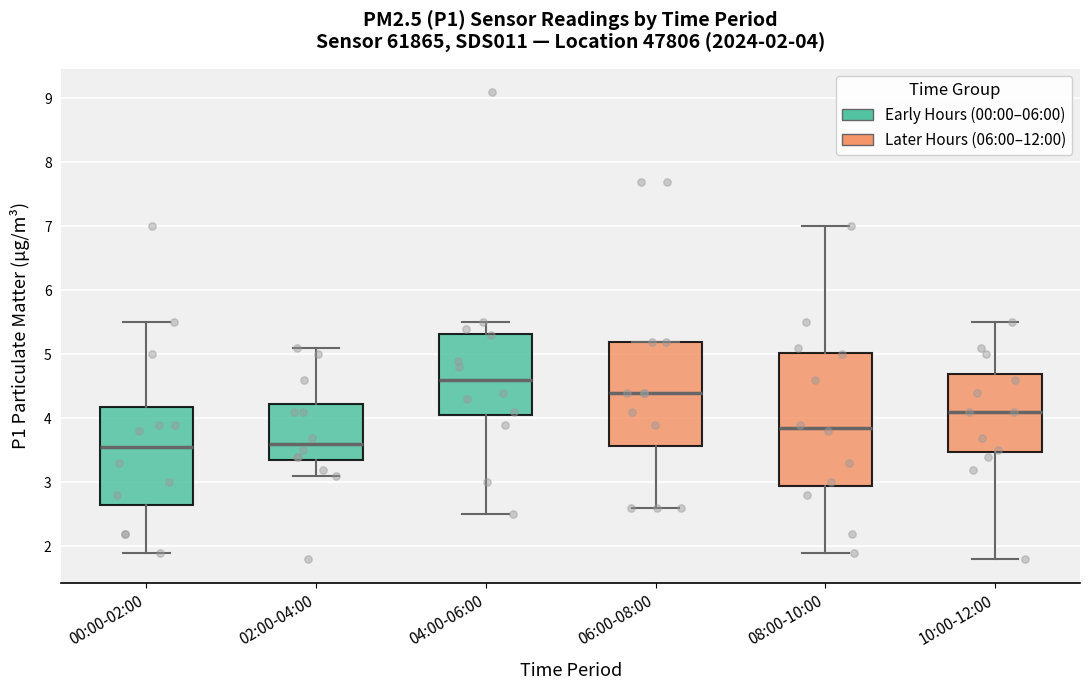

Which box is the tallest, from its lower edge to its upper edge?

08:00-10:00